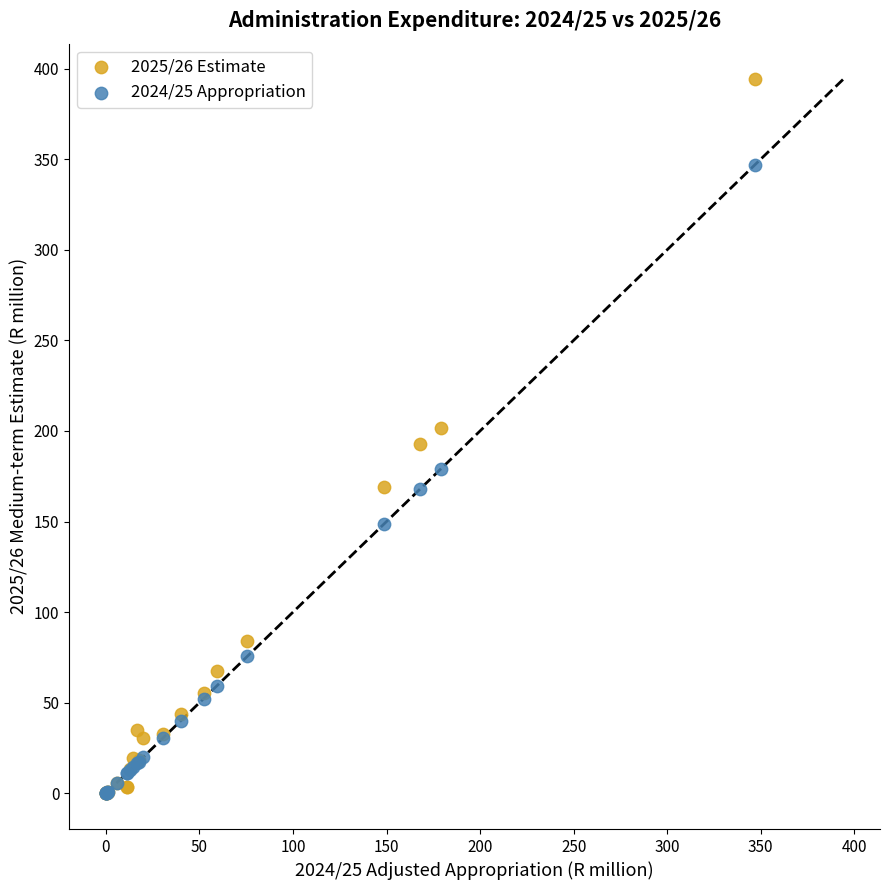

Which series contains the highest Y value?

2025/26 Estimate